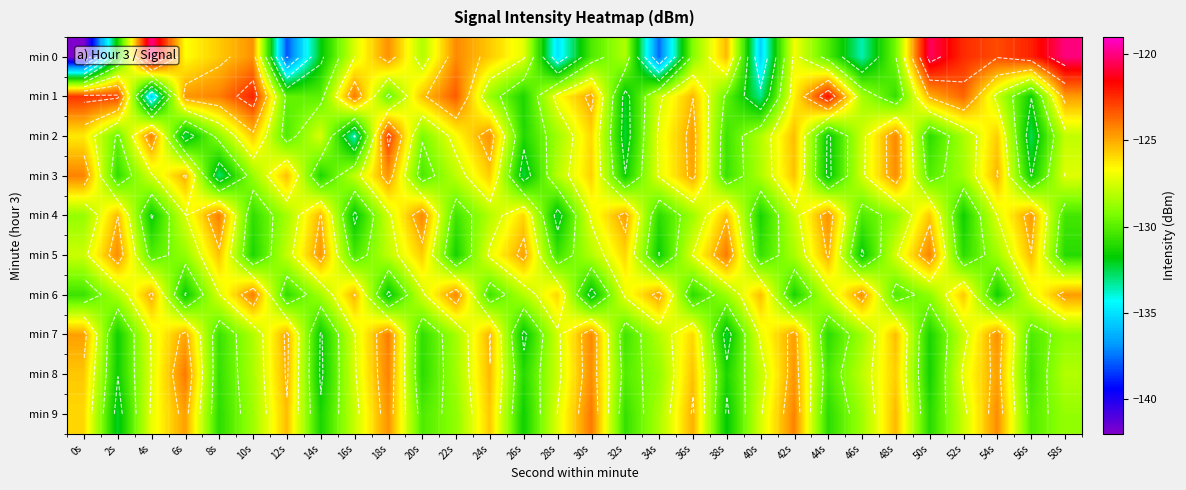

What is the difference between the min 6 values at 36s and 40s?

5.5